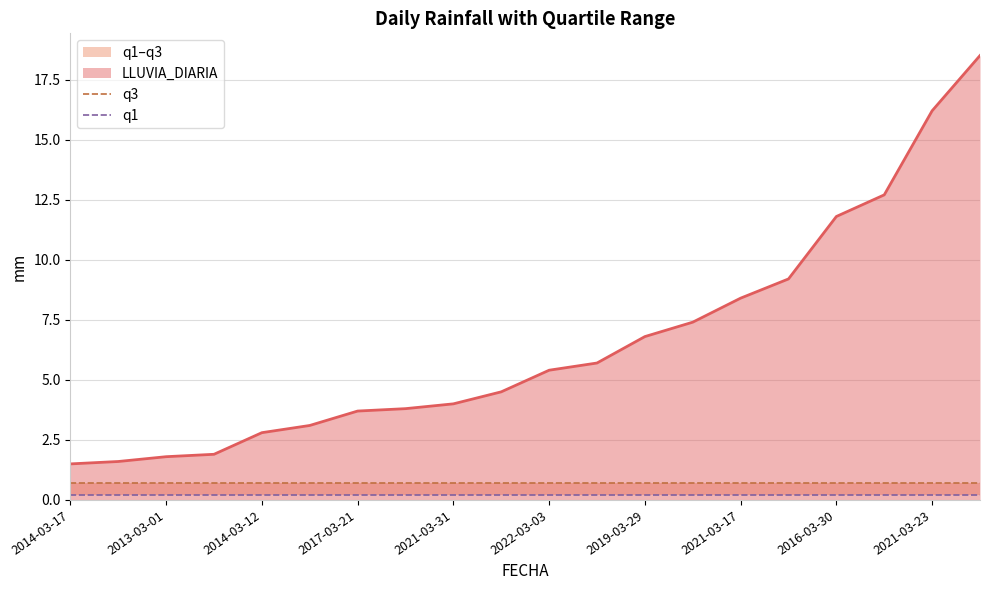

Where does the LLUVIA_DIARIA series first go above 5?

2022-03-03